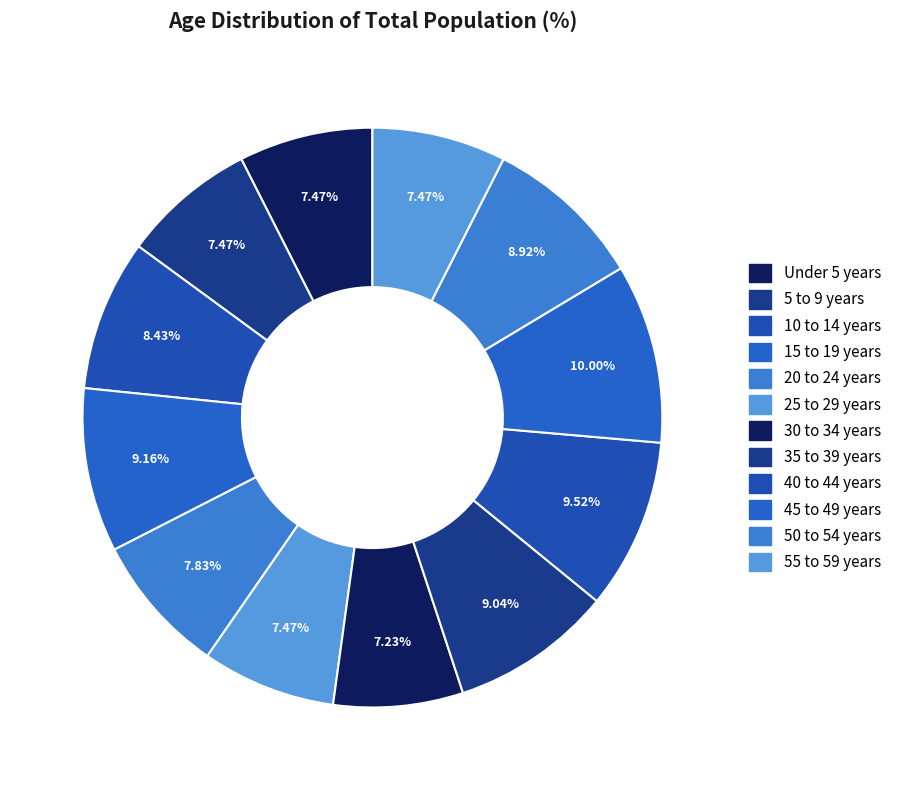

Does 10 to 14 years represent more than half of the total?

No